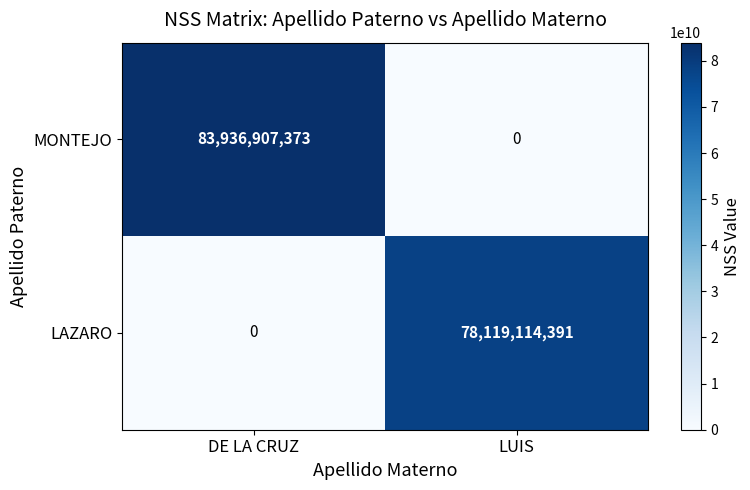

Reading right to left, extract all data points from this chart.

MONTEJO: 0	83936907373
LAZARO: 78119114391	0